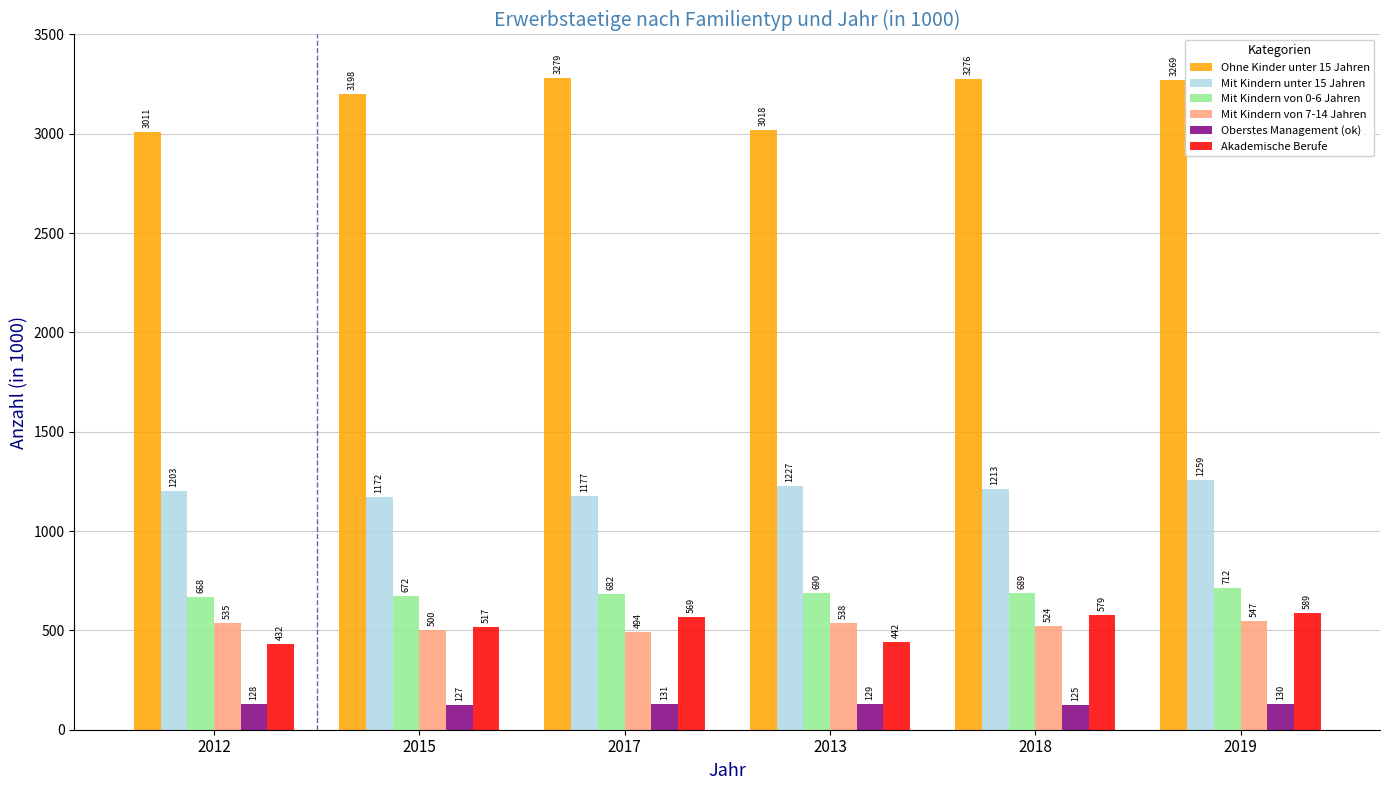

The value of Akademische Berufe at 2012 is 579.0. True or false?

False